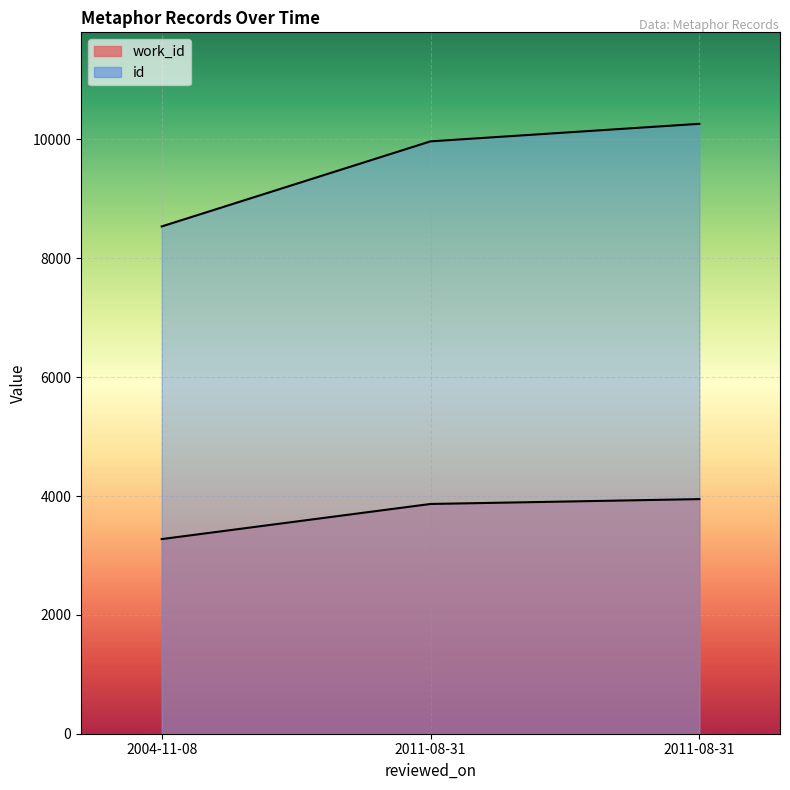

What is the average value of the id series?

9589